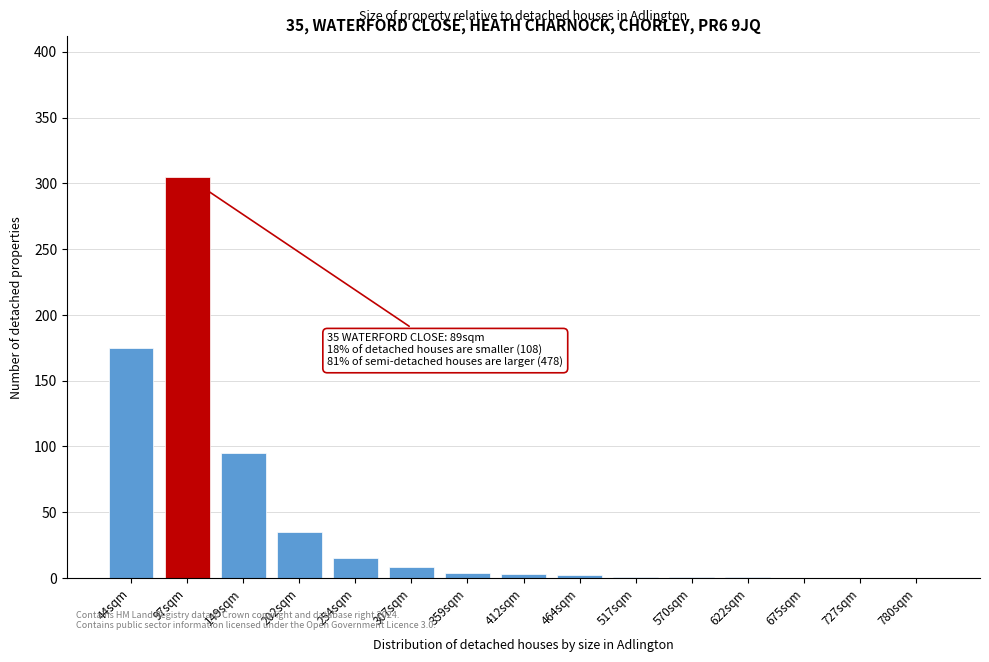

At which label is the value closest to 152?

44sqm